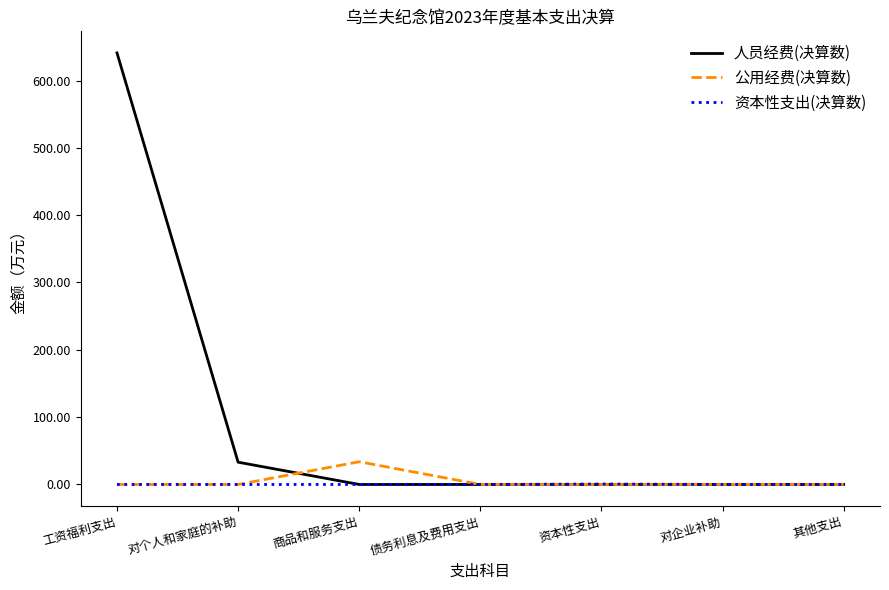

True or false: 人员经费(决算数) has a value of 0.0 at 对企业补助.

True